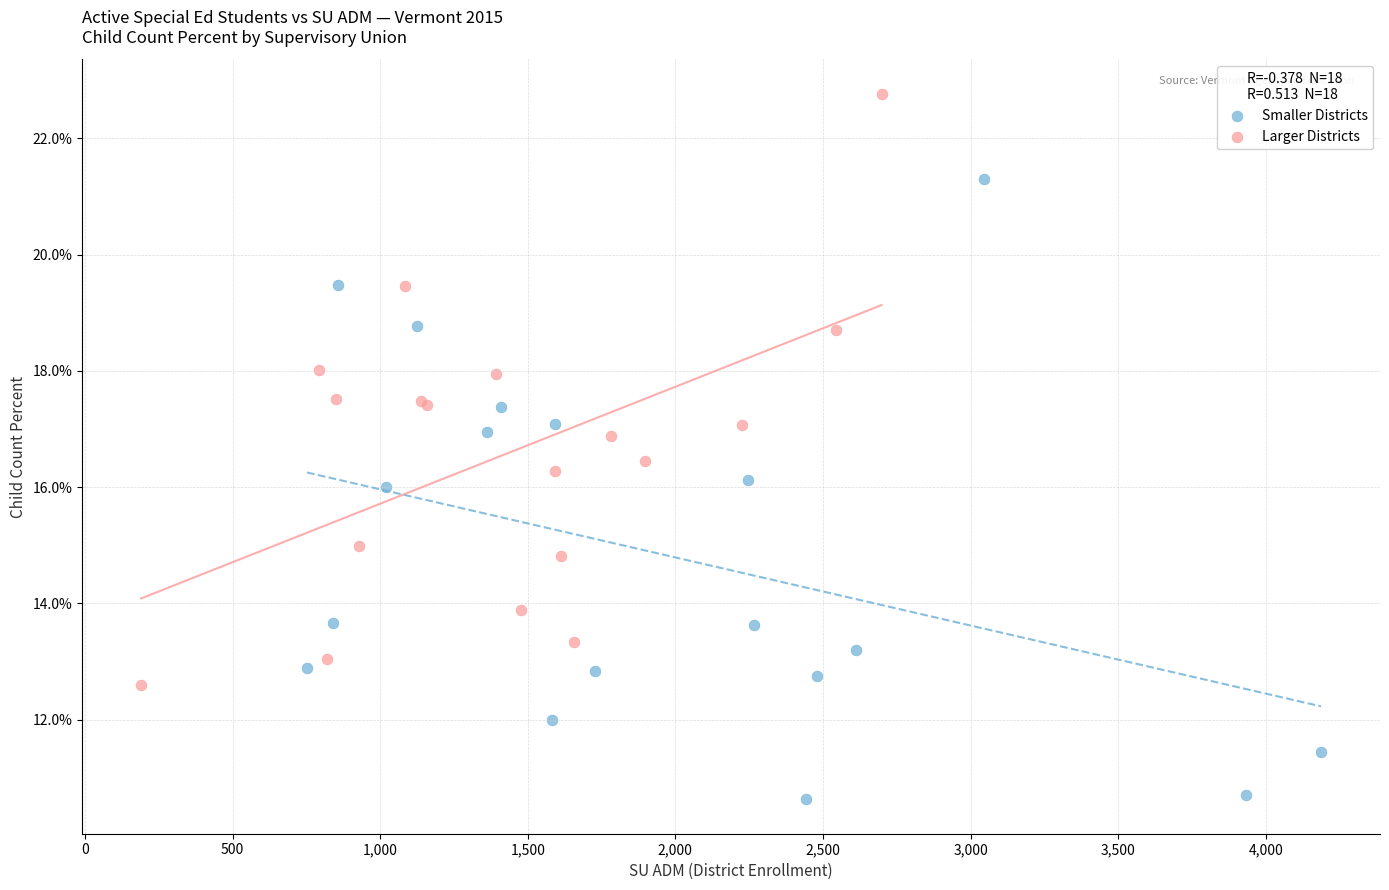

Which series has the largest Y range (max minus min)?

Smaller Districts